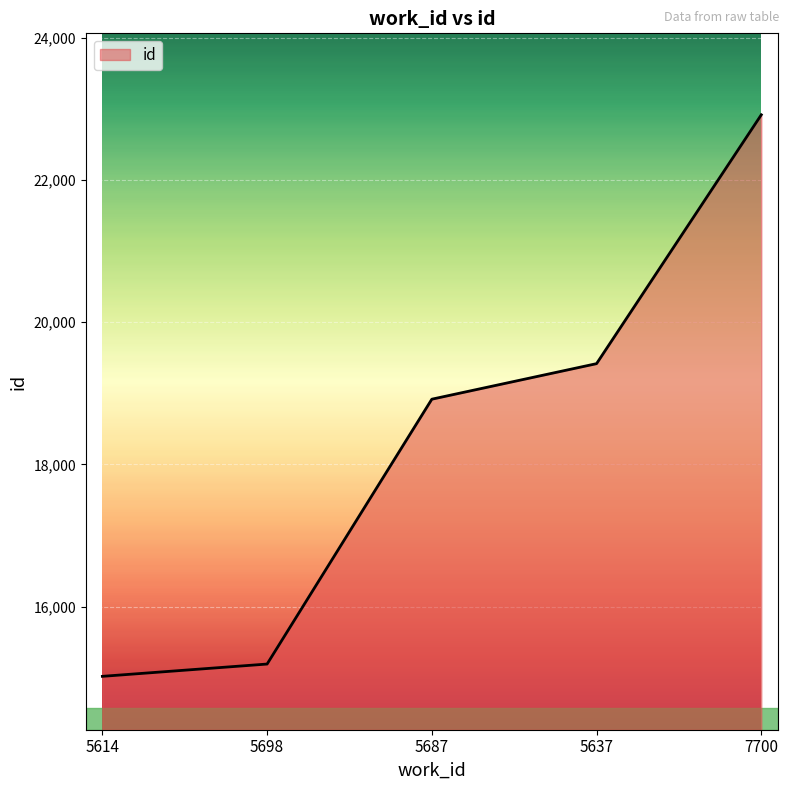

What is the difference between the maximum and second lowest values?

7727